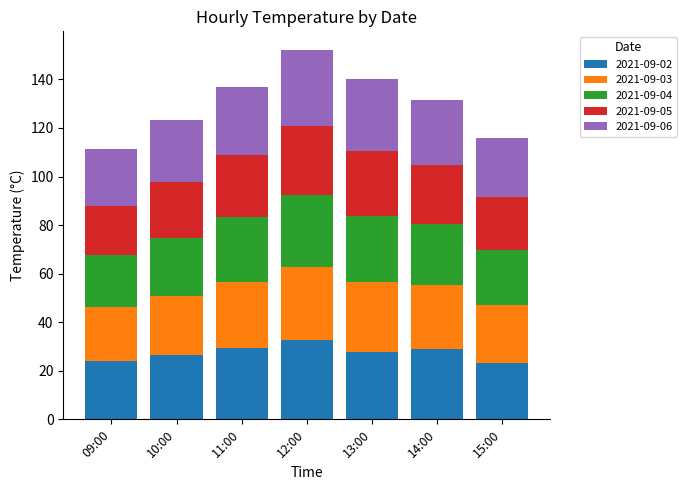

What is the difference between the second highest and second lowest values in the 2021-09-02 series?

5.4